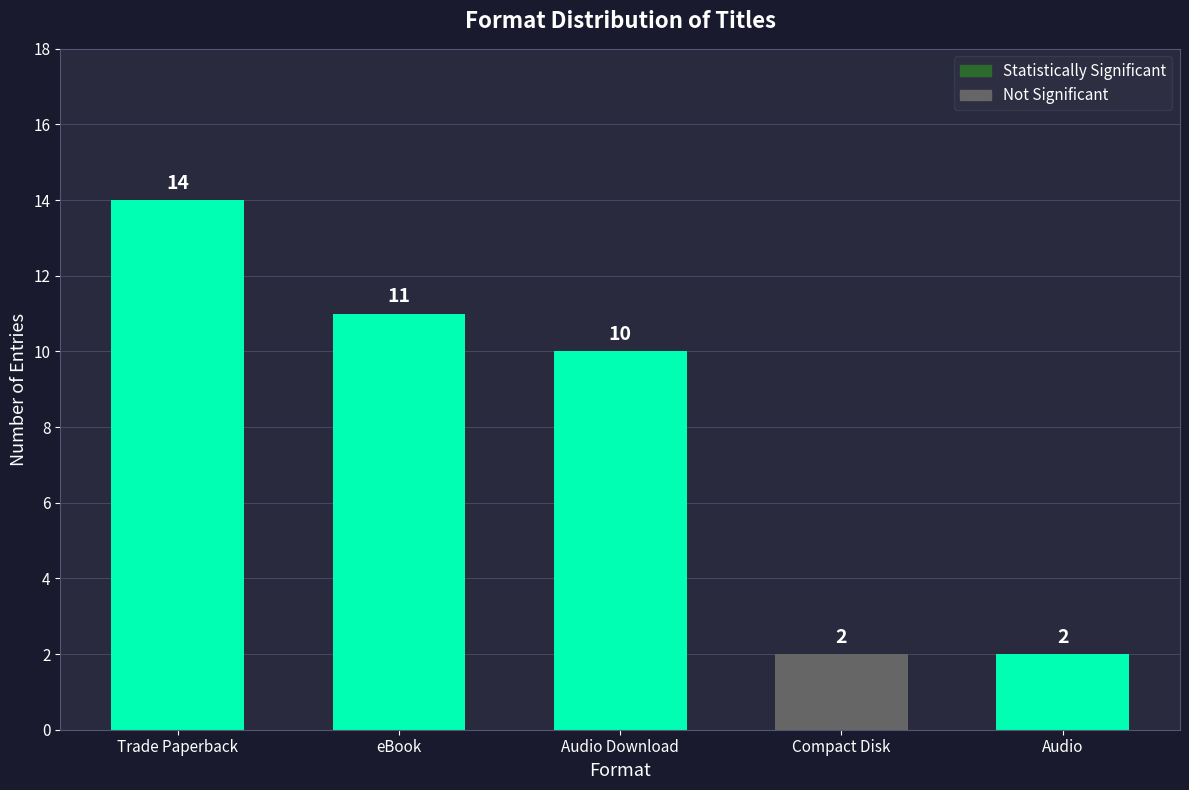

Where does the data first go above 10?

Trade Paperback